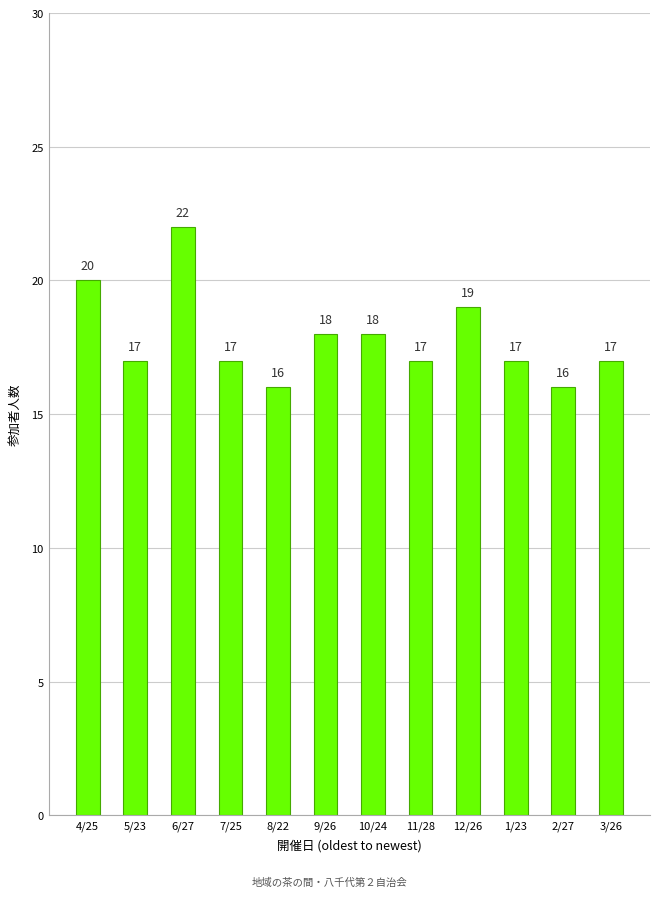

What is the smallest value displayed?

16